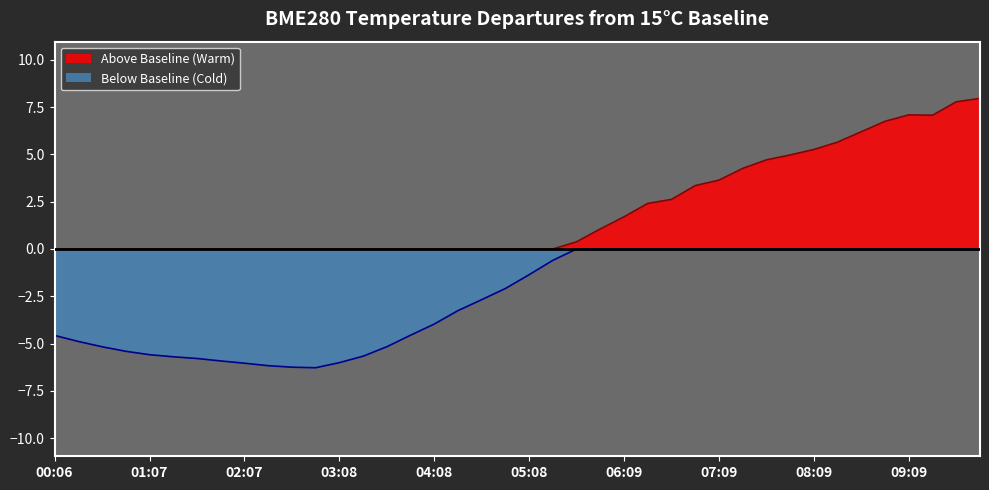

Rank the series at 00:06 from highest to lowest value.

Above Baseline (Warm), Below Baseline (Cold)